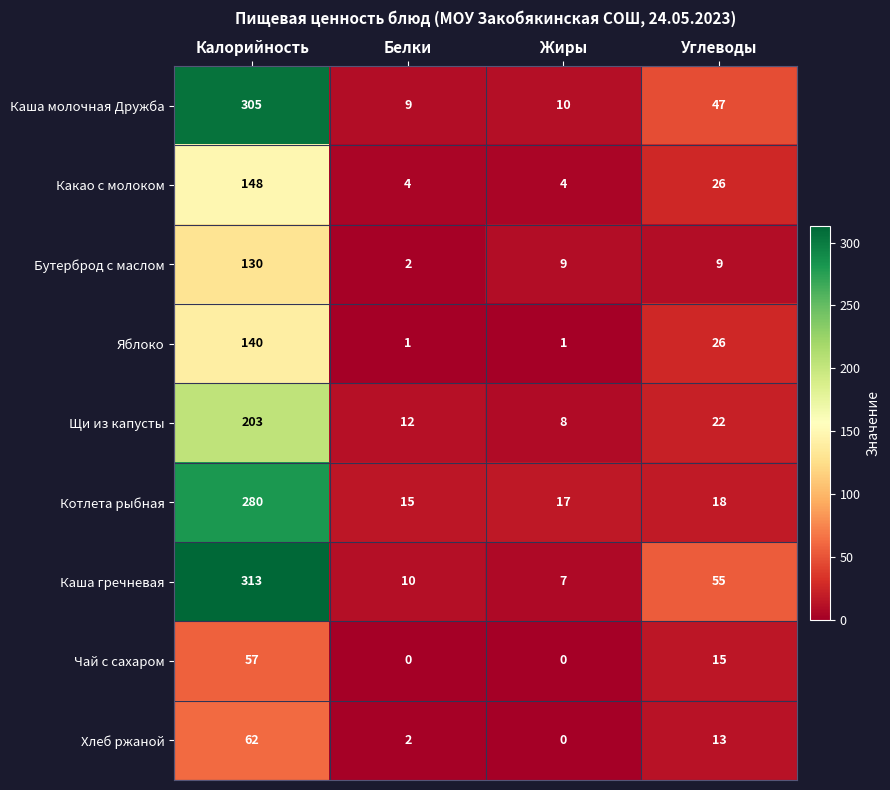

What is the spread (max minus min) of values at Белки?

15